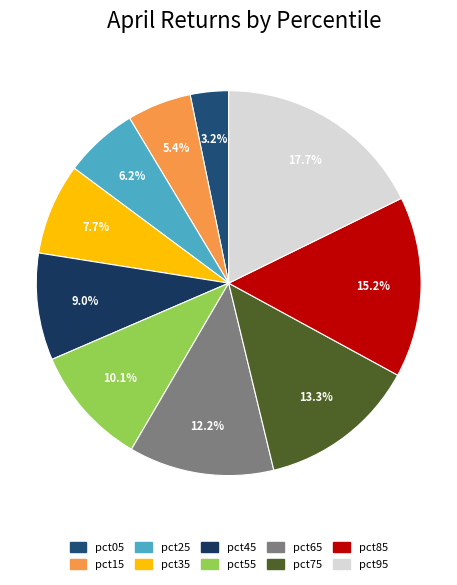

Which category has the smallest portion of the pie?

pct05